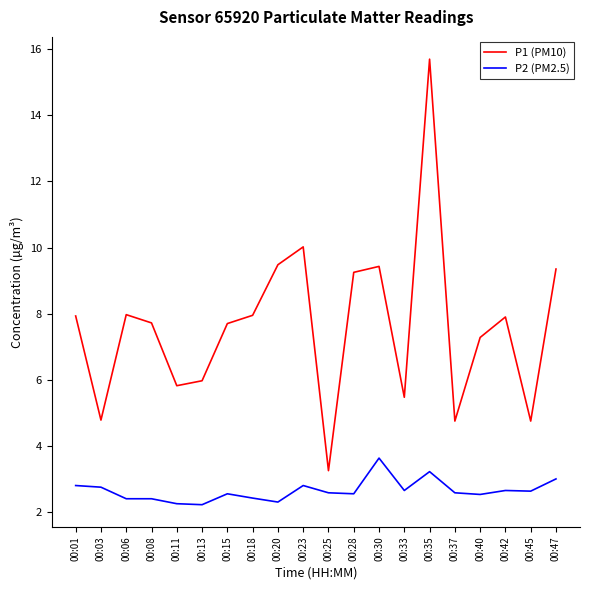

True or false: P2 (PM2.5) and P1 (PM10) intersect in this chart.

False